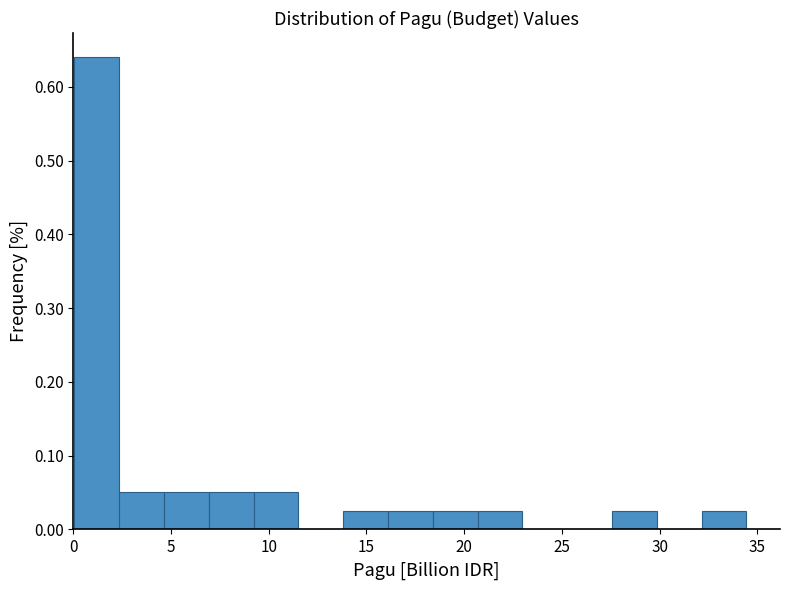

Over which range of the x-axis is the bar tallest?

0.0 to 2.5